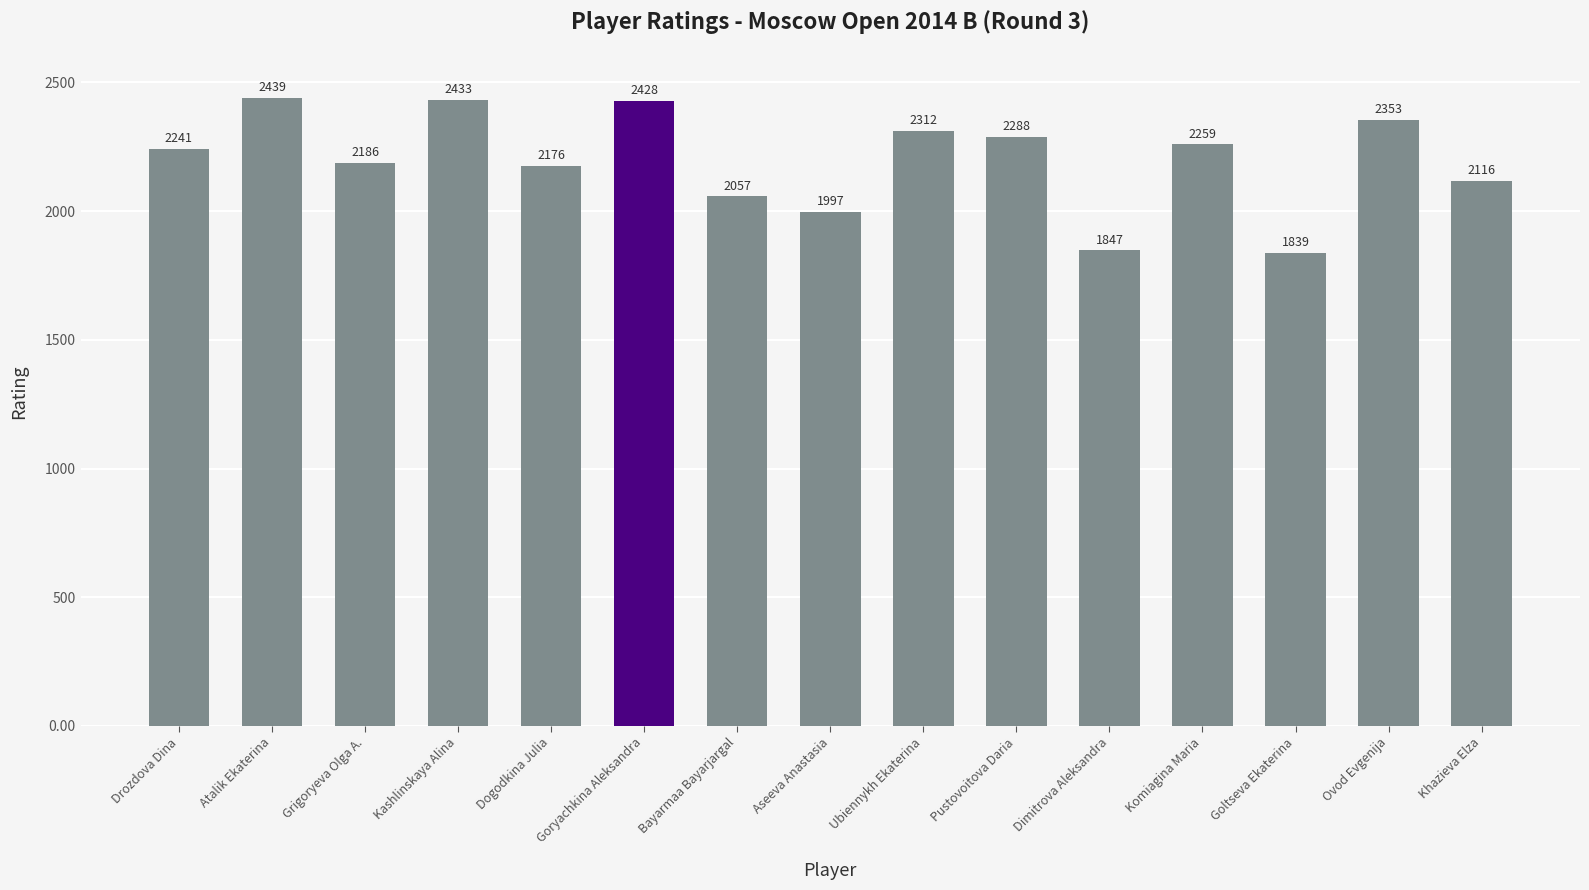

Does the chart contain stacked bars?

No